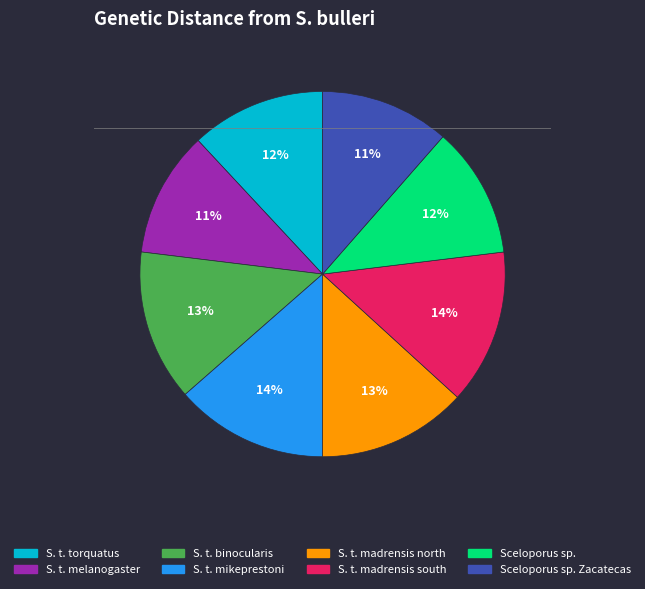

How many segments does this pie chart have?

8